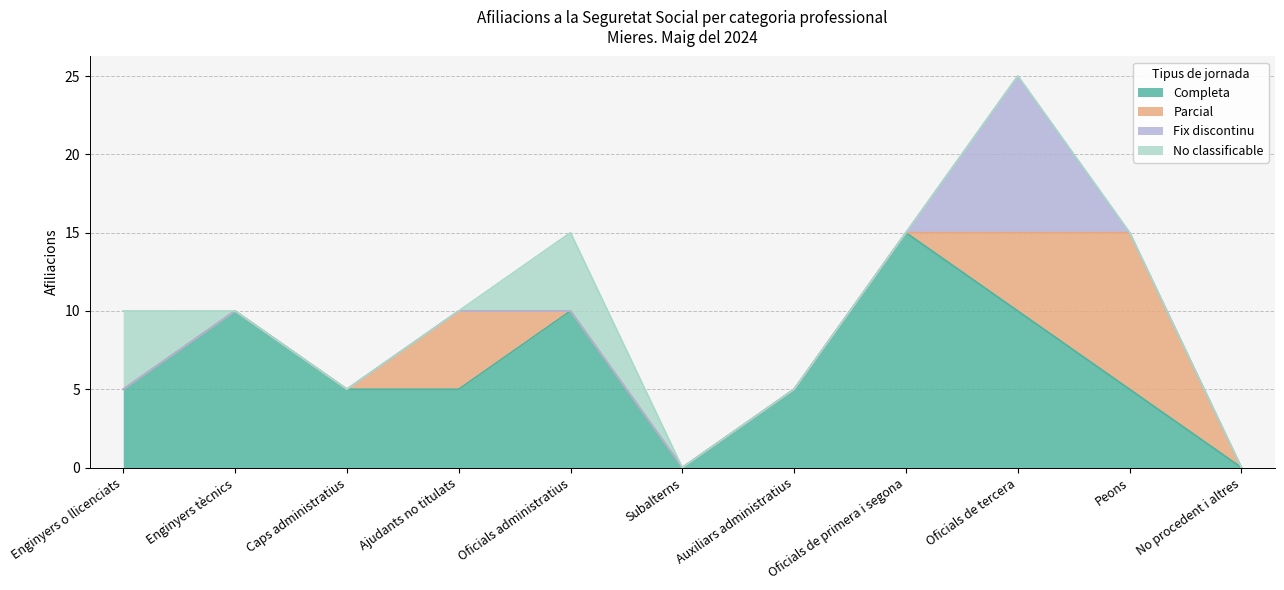

What are all the series names shown in the legend?

Completa, Parcial, Fix discontinu, No classificable